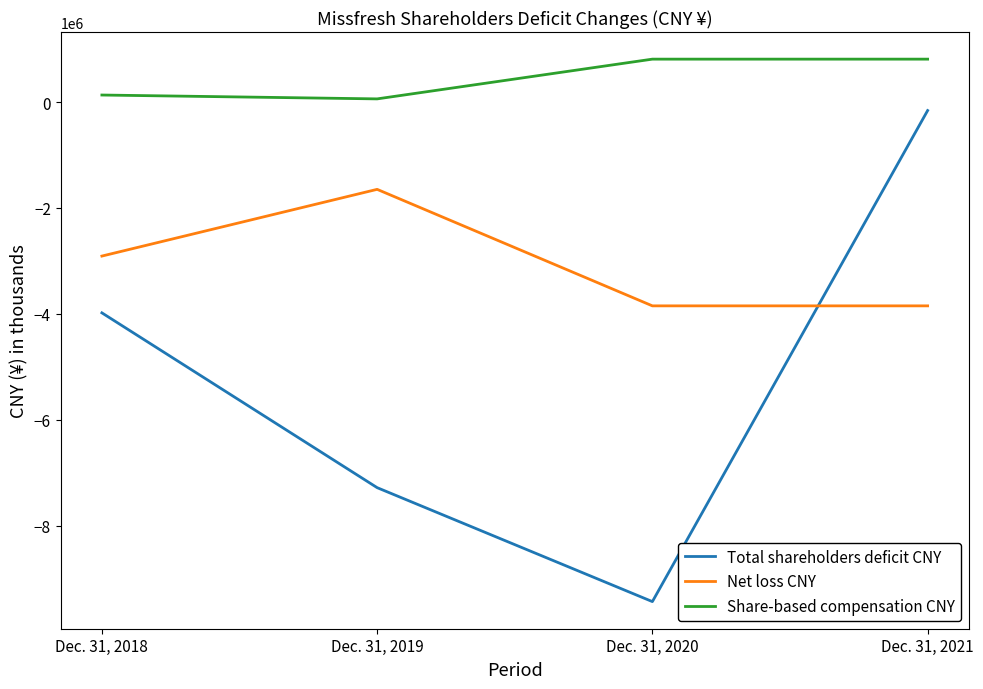

Is it true that Net loss CNY equals -5259809 at Dec. 31, 2020?

False